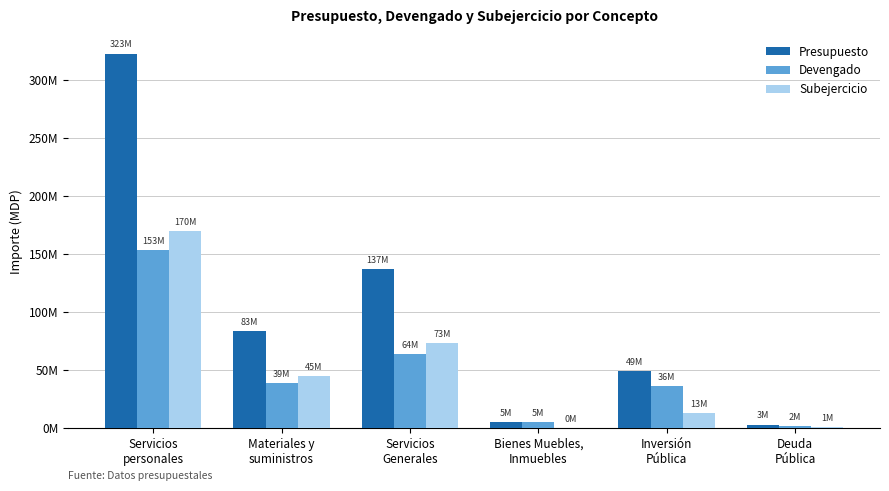

Reading left to right, extract all data points from this chart.

Presupuesto: Servicios
personales=322808765.0	Materiales y
suministros=83479918.5	Servicios
Generales=137168426.2	Bienes Muebles,
Inmuebles=5101296.5	Inversión
Pública=48808757.8	Deuda
Pública=2890338.0
Devengado: Servicios
personales=153003149.0	Materiales y
suministros=38813967.2	Servicios
Generales=63789593.5	Bienes Muebles,
Inmuebles=4963969.5	Inversión
Pública=36170024.6	Deuda
Pública=1857476.5
Subejercicio: Servicios
personales=169805616.0	Materiales y
suministros=44665951.3	Servicios
Generales=73378832.7	Bienes Muebles,
Inmuebles=137327.0	Inversión
Pública=12638733.1	Deuda
Pública=1032861.5